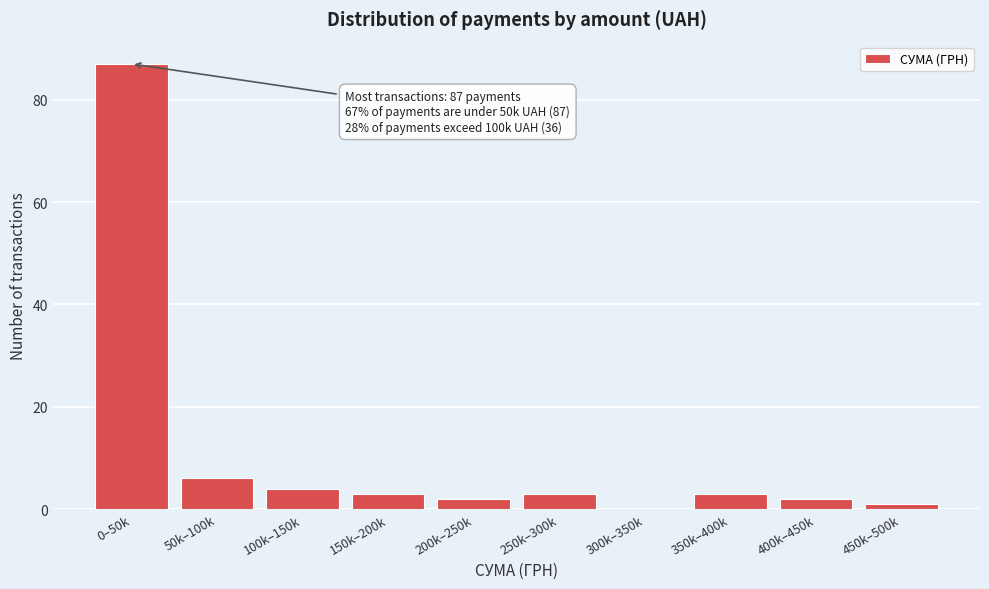

Reading right to left, what are all the values shown in this chart?

450k–500k=1	400k–450k=2	350k–400k=3	300k–350k=0	250k–300k=3	200k–250k=2	150k–200k=3	100k–150k=4	50k–100k=6	0–50k=87